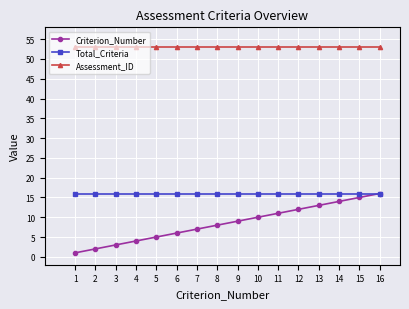

Which category has the highest value in the Criterion_Number series?

16